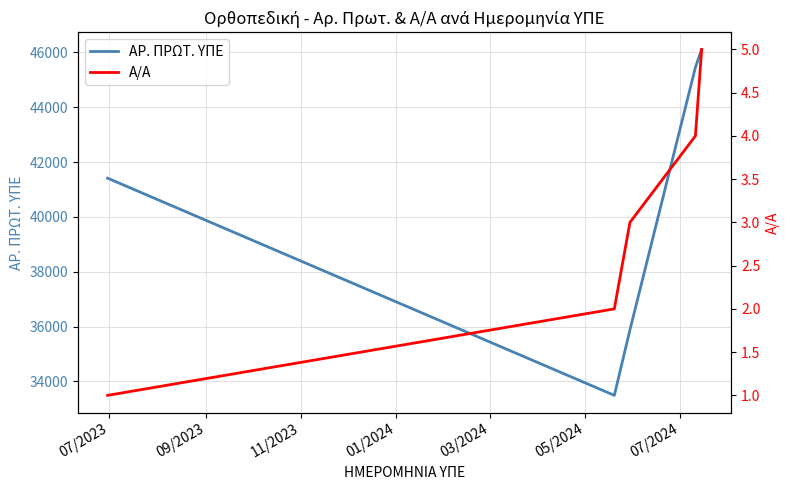

What is the lowest value of the ΑΡ. ΠΡΩΤ. ΥΠΕ series?

33491